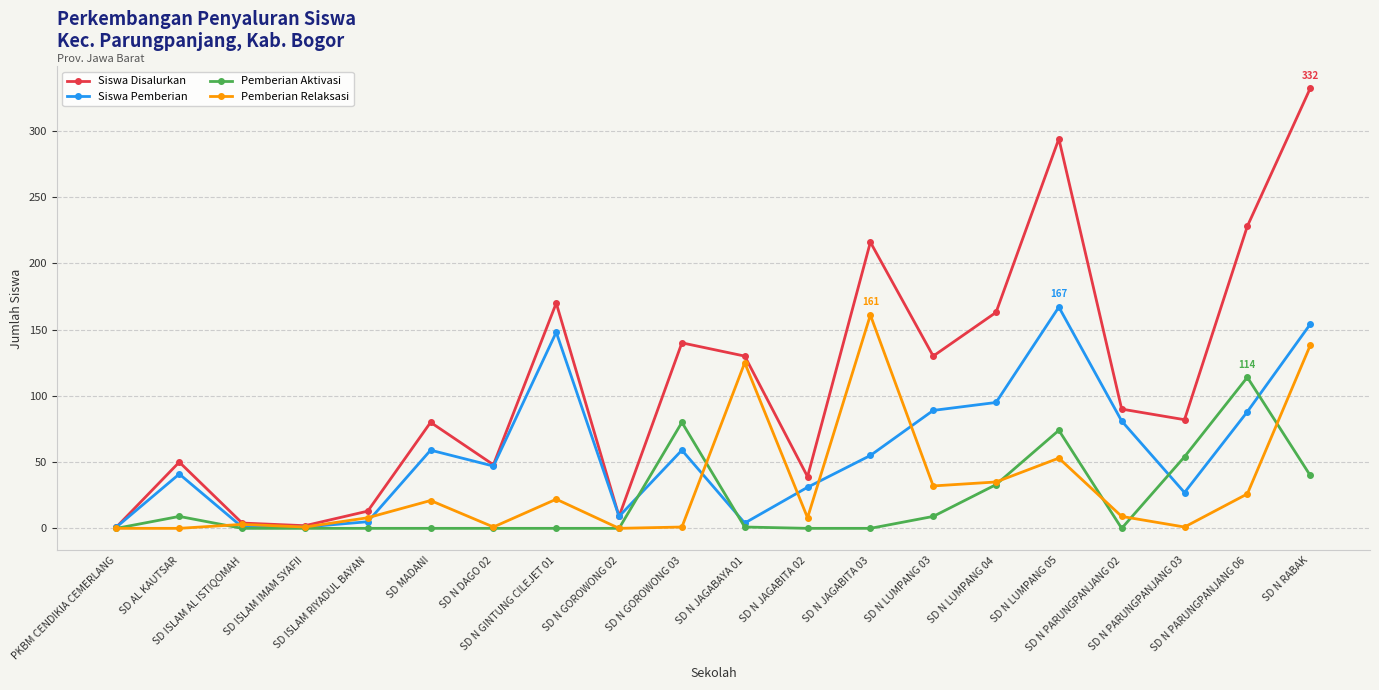

Between SD ISLAM RIYADUL BAYAN and SD N PARUNGPANJANG 06, which series saw the biggest shift?

Siswa Disalurkan